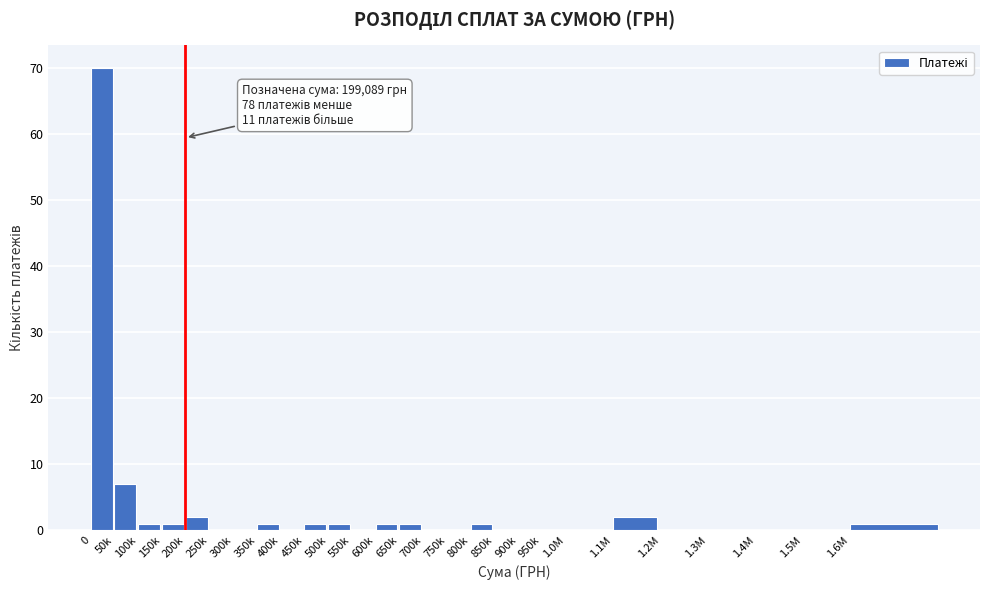

Which has a higher value, 1.3M or 1.1M?

1.1M